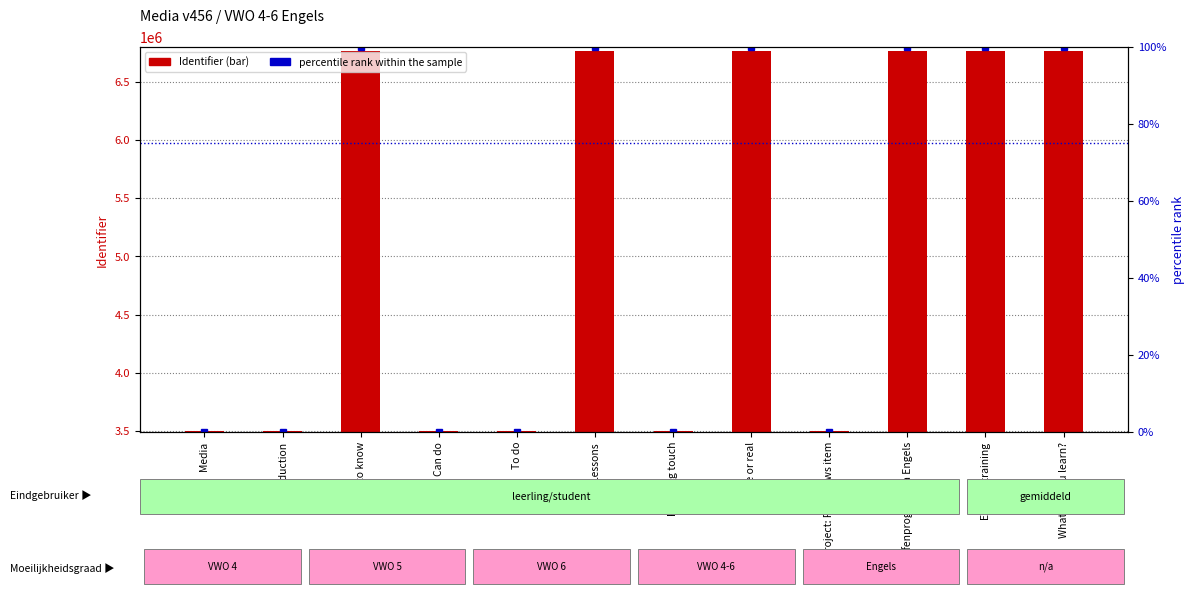

Reading left to right, list all the values displayed in this chart.

Identifier: 3495371	3495372	6766045	3495378	3495374	6766047	3495440	6766049	3495441	6766051	6766053	6766055
percentile rank within the sample: 0	0	100	0	0	100	0	100	0	100	100	100